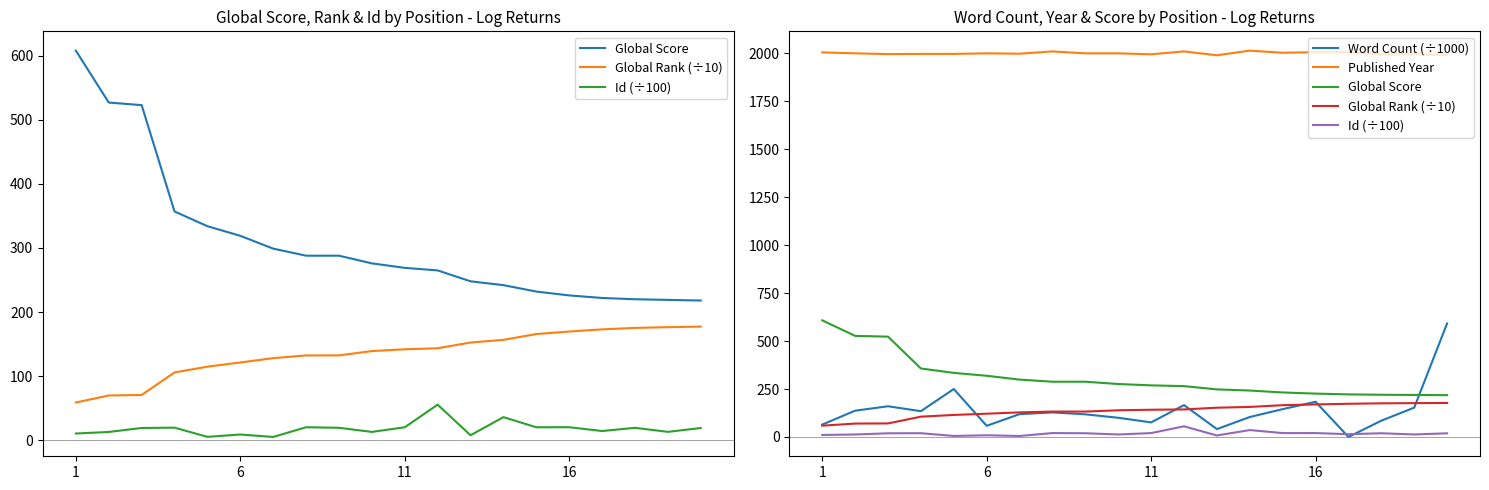

The value of Global Rank (÷10) at 13 is 76.5. True or false?

False